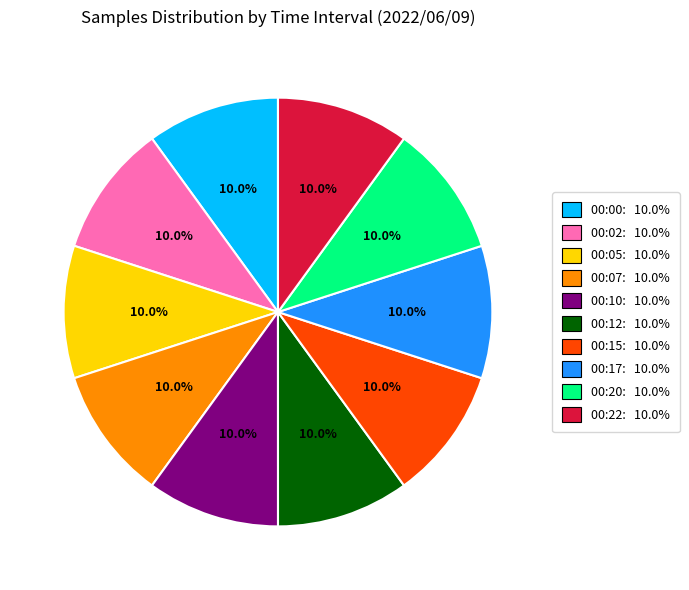

What is the ratio of the value at 00:02: 10.0% to the value at 00:12: 10.0%?

1.0